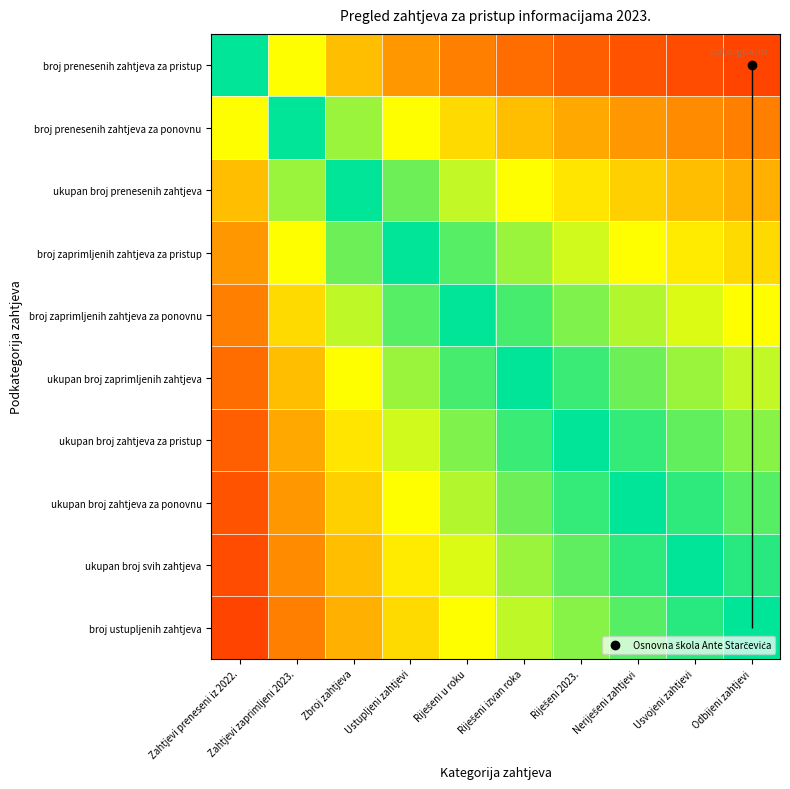

Which has a higher value, Zbroj zahtjeva or Neriješeni zahtjevi?

Neriješeni zahtjevi